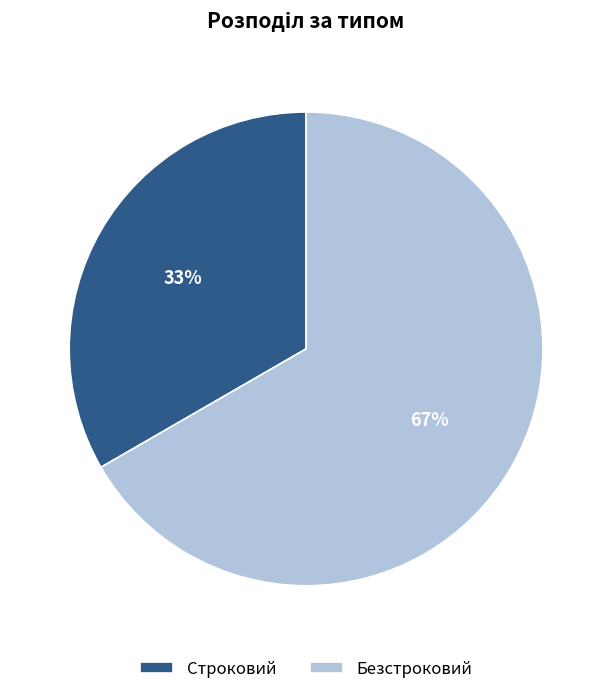

Which slice is the smallest?

Строковий